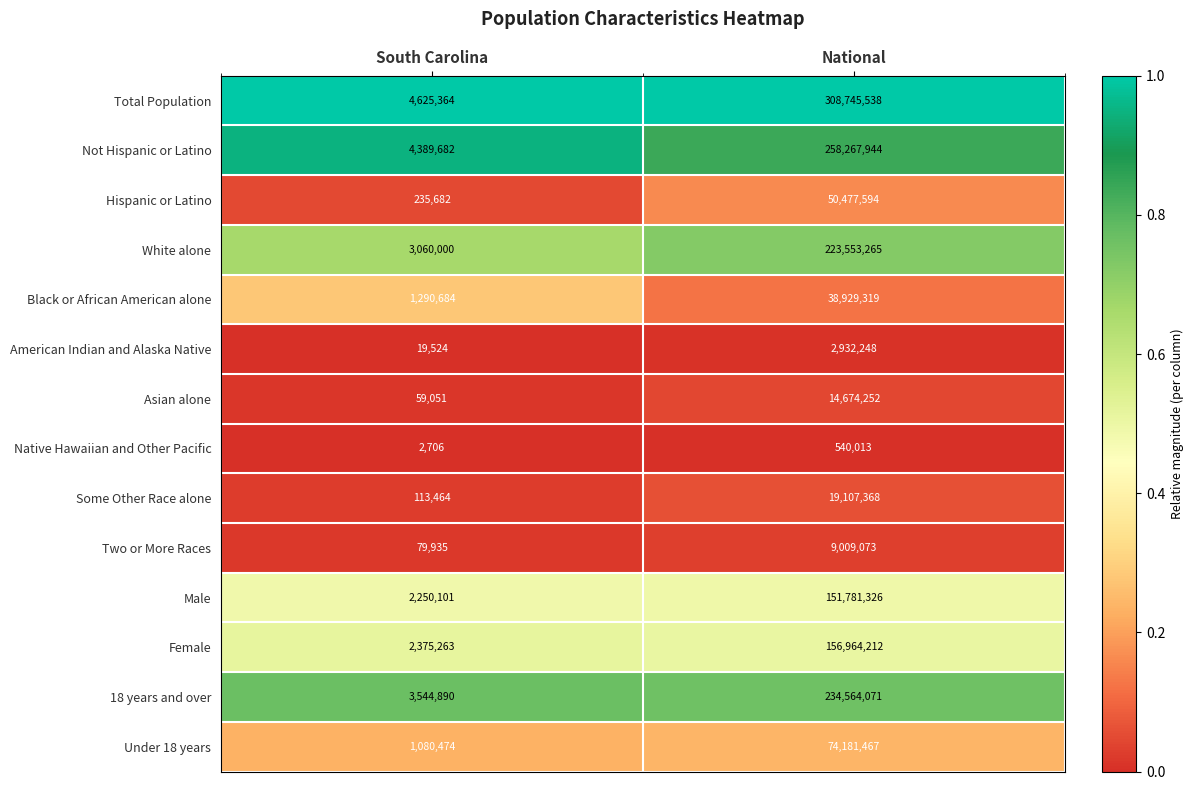

Reading left to right, transcribe all the data shown in this chart.

Total Population: South Carolina=4625364	National=308745538
Not Hispanic or Latino: South Carolina=4389682	National=258267944
Hispanic or Latino: South Carolina=235682	National=50477594
White alone: South Carolina=3060000	National=223553265
Black or African American alone: South Carolina=1290684	National=38929319
American Indian and Alaska Native: South Carolina=19524	National=2932248
Asian alone: South Carolina=59051	National=14674252
Native Hawaiian and Other Pacific: South Carolina=2706	National=540013
Some Other Race alone: South Carolina=113464	National=19107368
Two or More Races: South Carolina=79935	National=9009073
Male: South Carolina=2250101	National=151781326
Female: South Carolina=2375263	National=156964212
18 years and over: South Carolina=3544890	National=234564071
Under 18 years: South Carolina=1080474	National=74181467